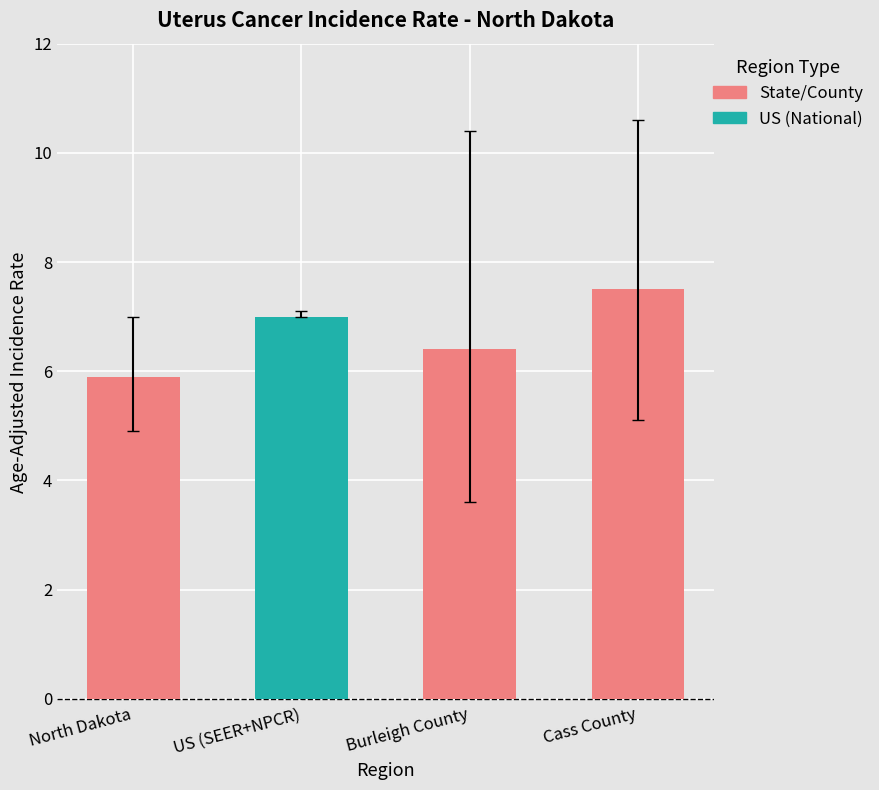

Rank the categories by value from highest to lowest.

Cass County, US (SEER+NPCR), Burleigh County, North Dakota